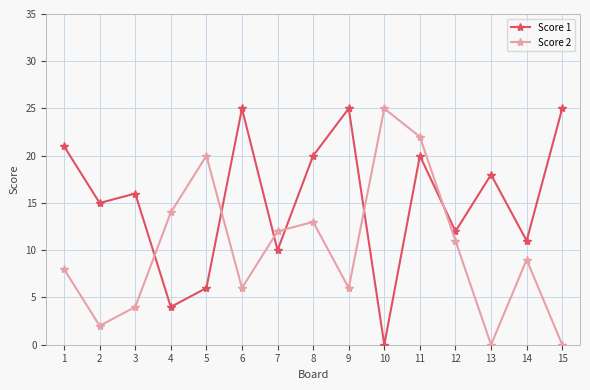

True or false: Score 2 has more than 2 interior local peaks.

True